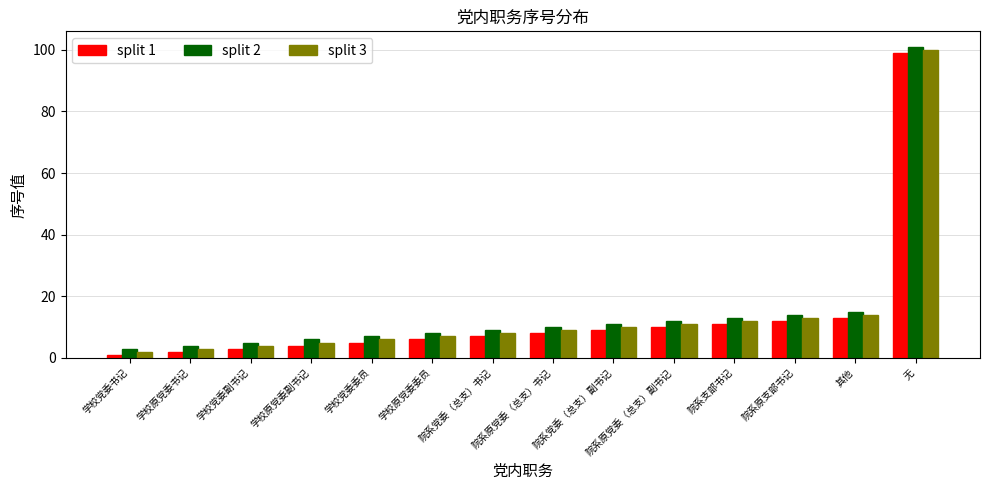

Reading right to left, extract all data points from this chart.

split 1: 99	13	12	11	10	9	8	7	6	5	4	3	2	1
split 2: 101	15	14	13	12	11	10	9	8	7	6	5	4	3
split 3: 100	14	13	12	11	10	9	8	7	6	5	4	3	2